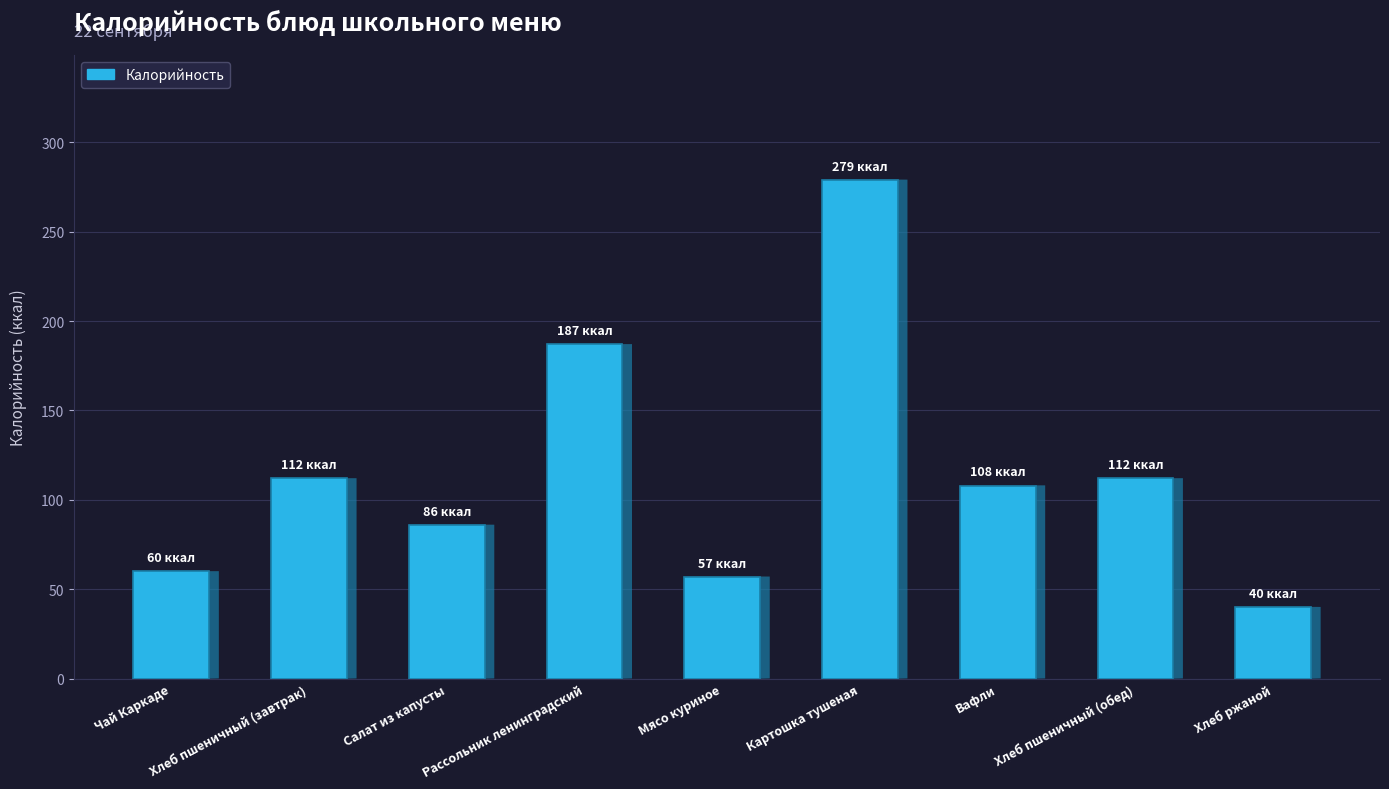

Is it true that the value at Хлеб ржаной is 62?

False